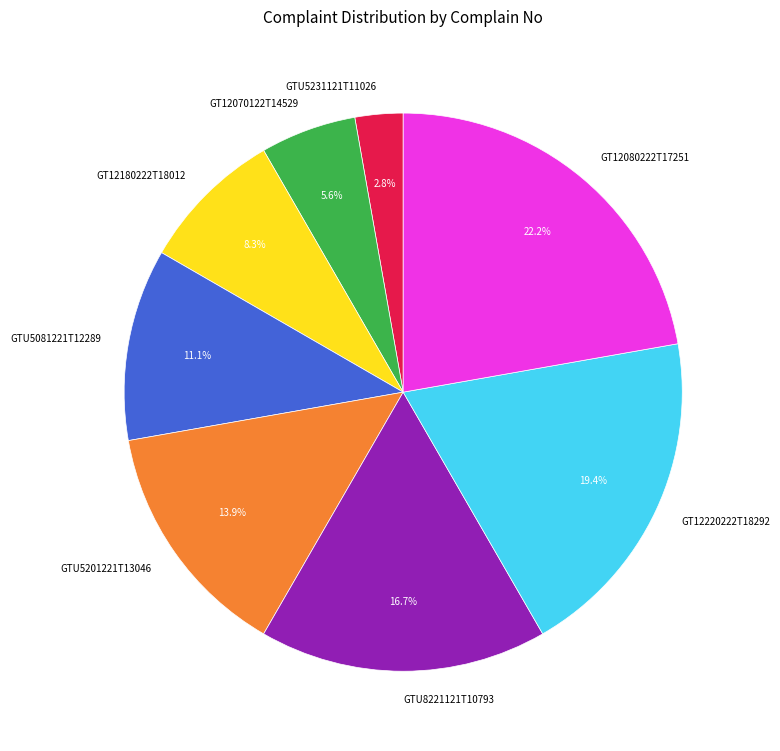

How many segments does this pie chart have?

8